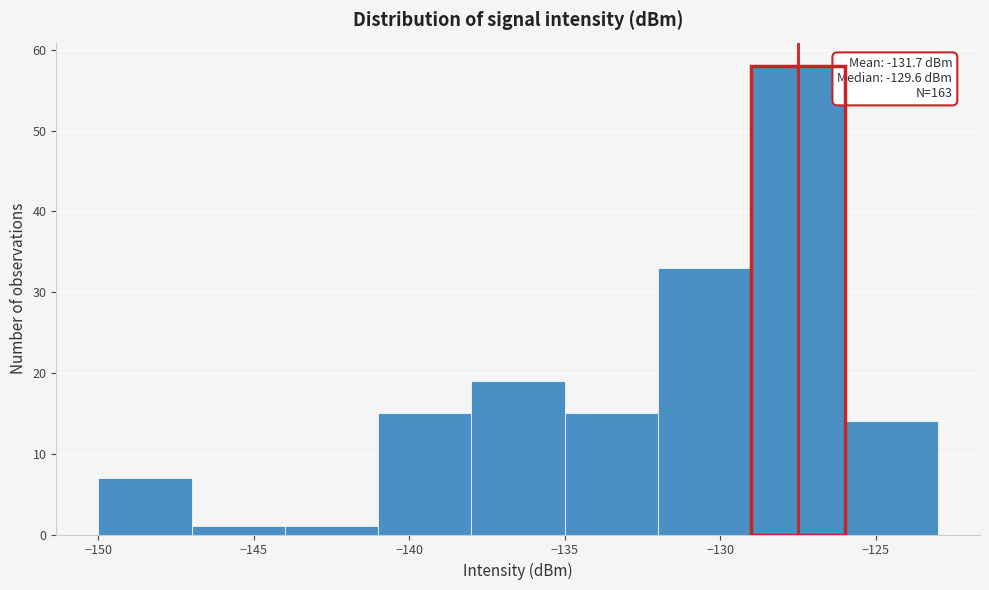

Over which range of the x-axis is the bar tallest?

-129 to -126